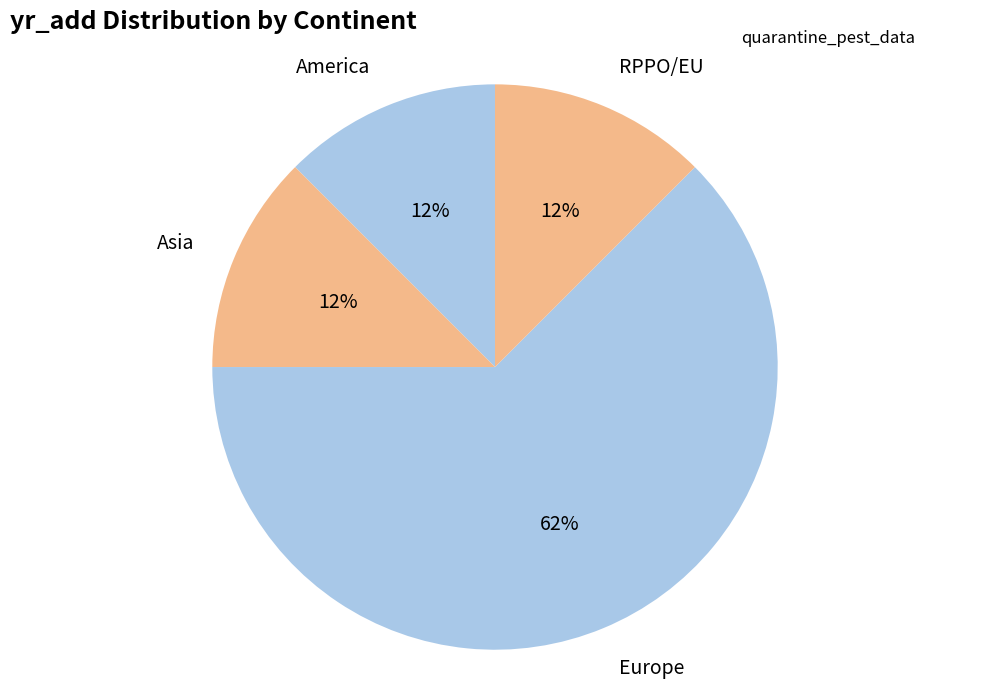

Which slice is the largest?

Europe